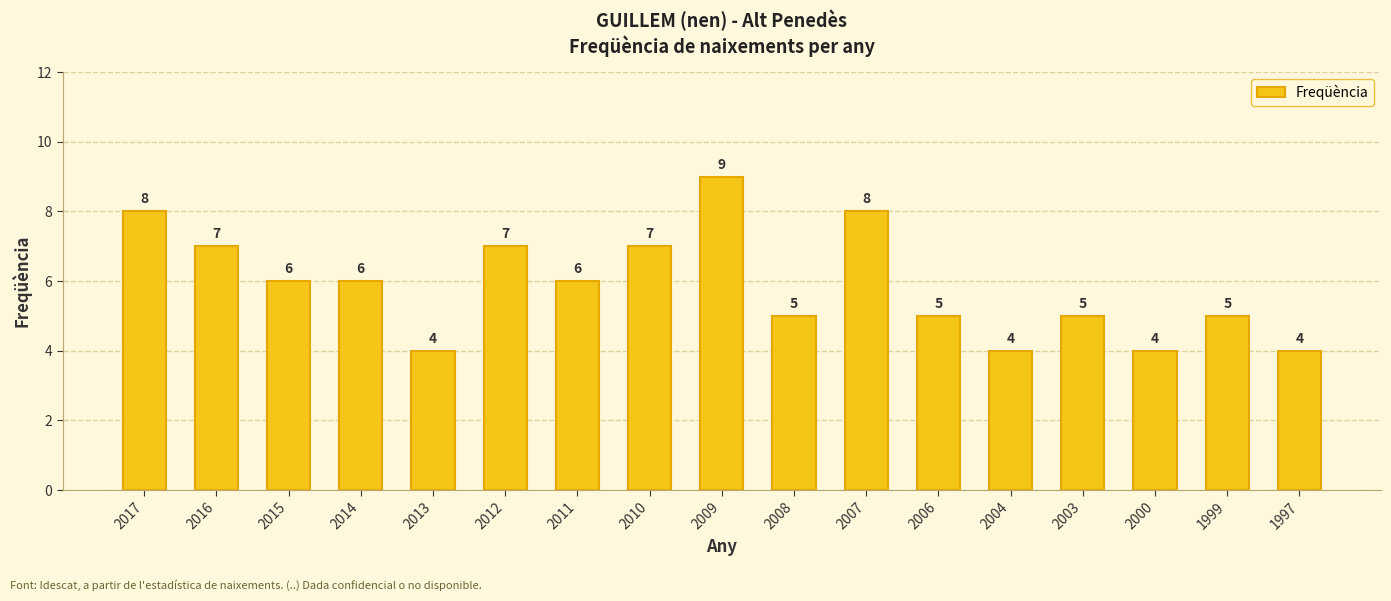

How many values are below 6?

8